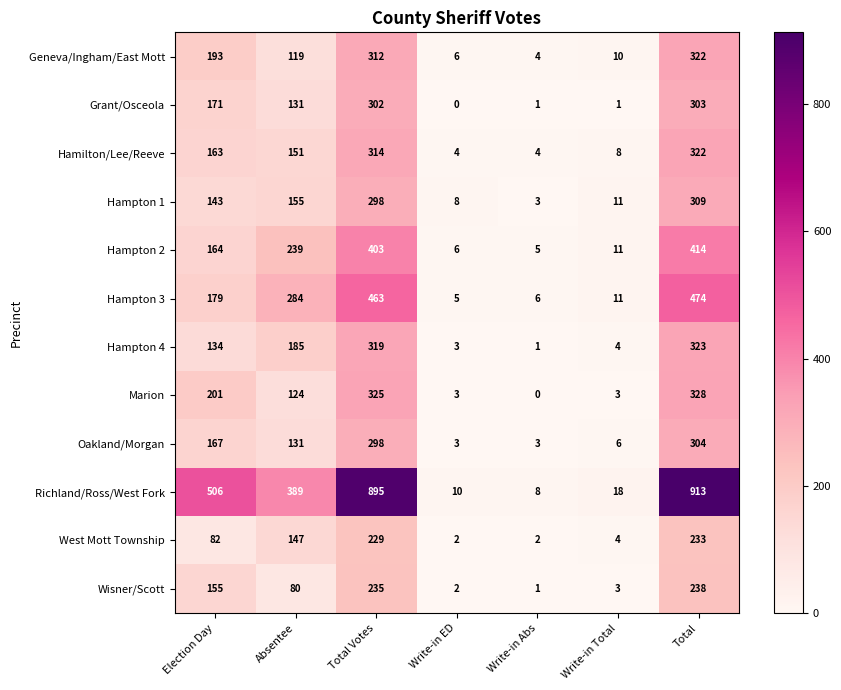

What is the total value across all series at Write-in Total?

90